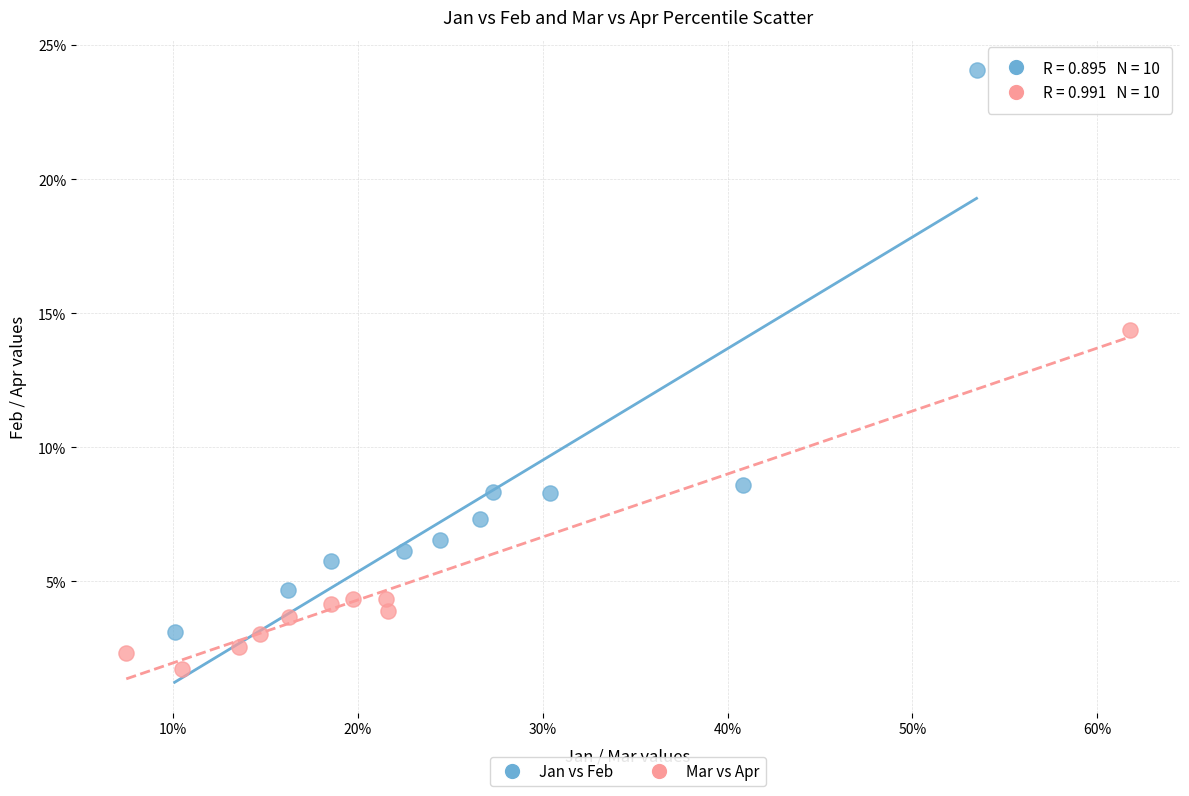

Which series contains the lowest Y value?

Mar vs Apr